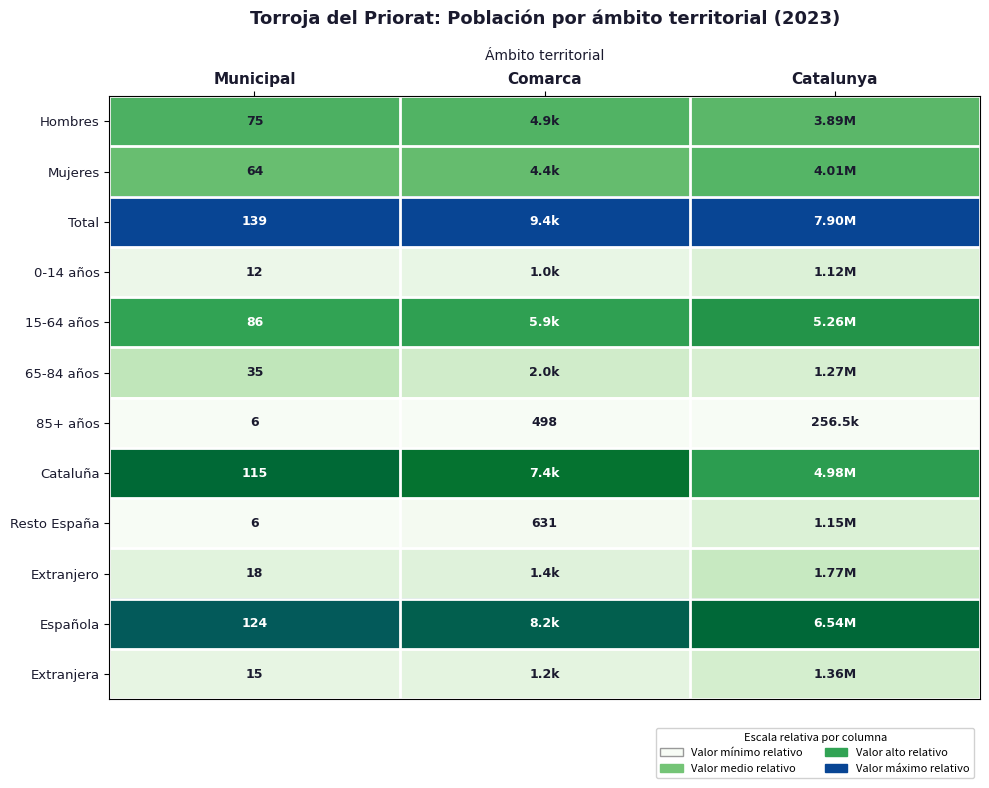

Is the value of Hombres at Municipal greater than the value of 85+ años at Comarca?

No